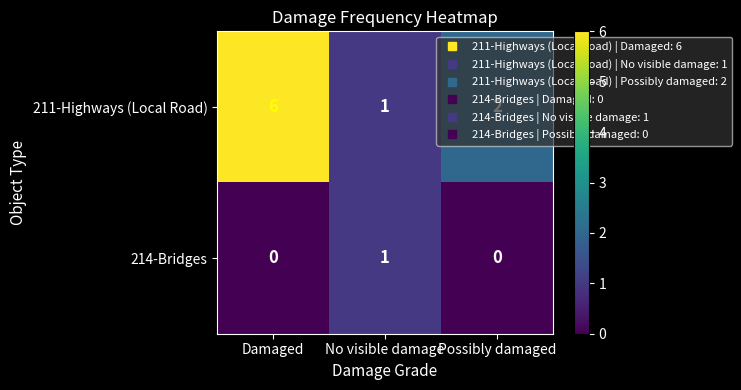

What is the total value across all series at No visible damage?

2